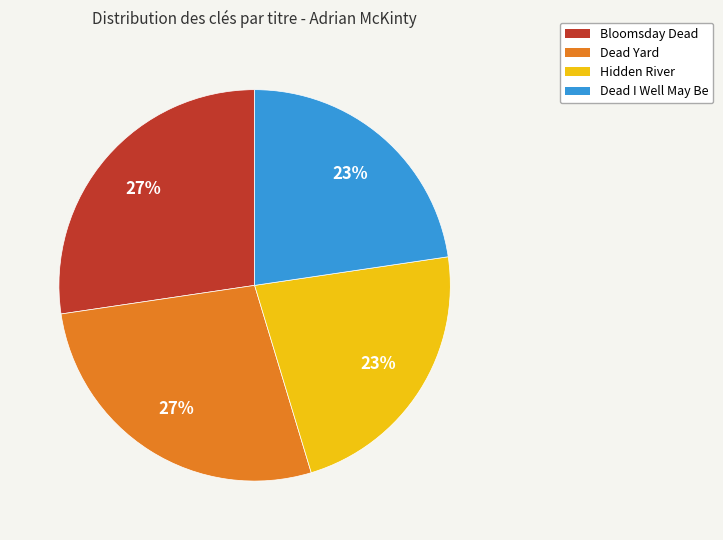

Count the number of slices in the pie.

4